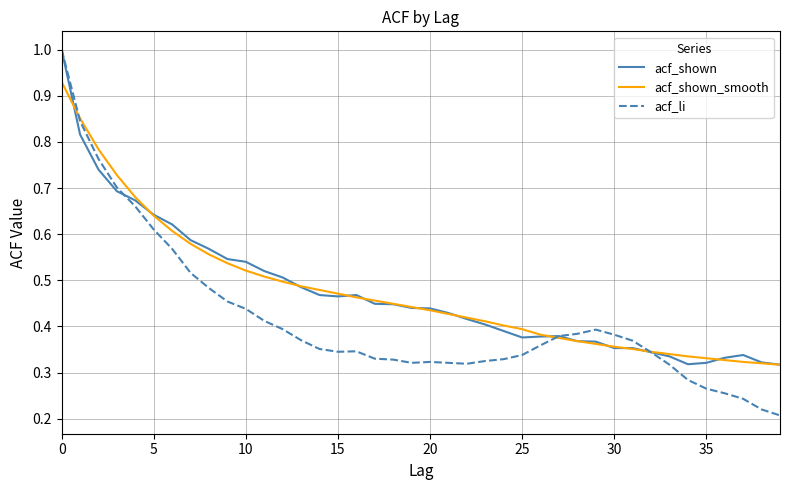

Count the number of categories in the chart.

40